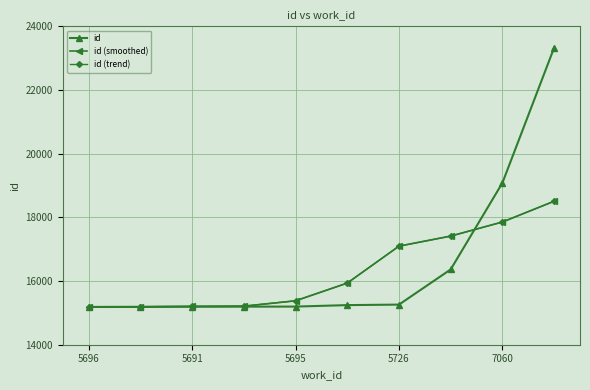

How many series are shown in this chart?

3